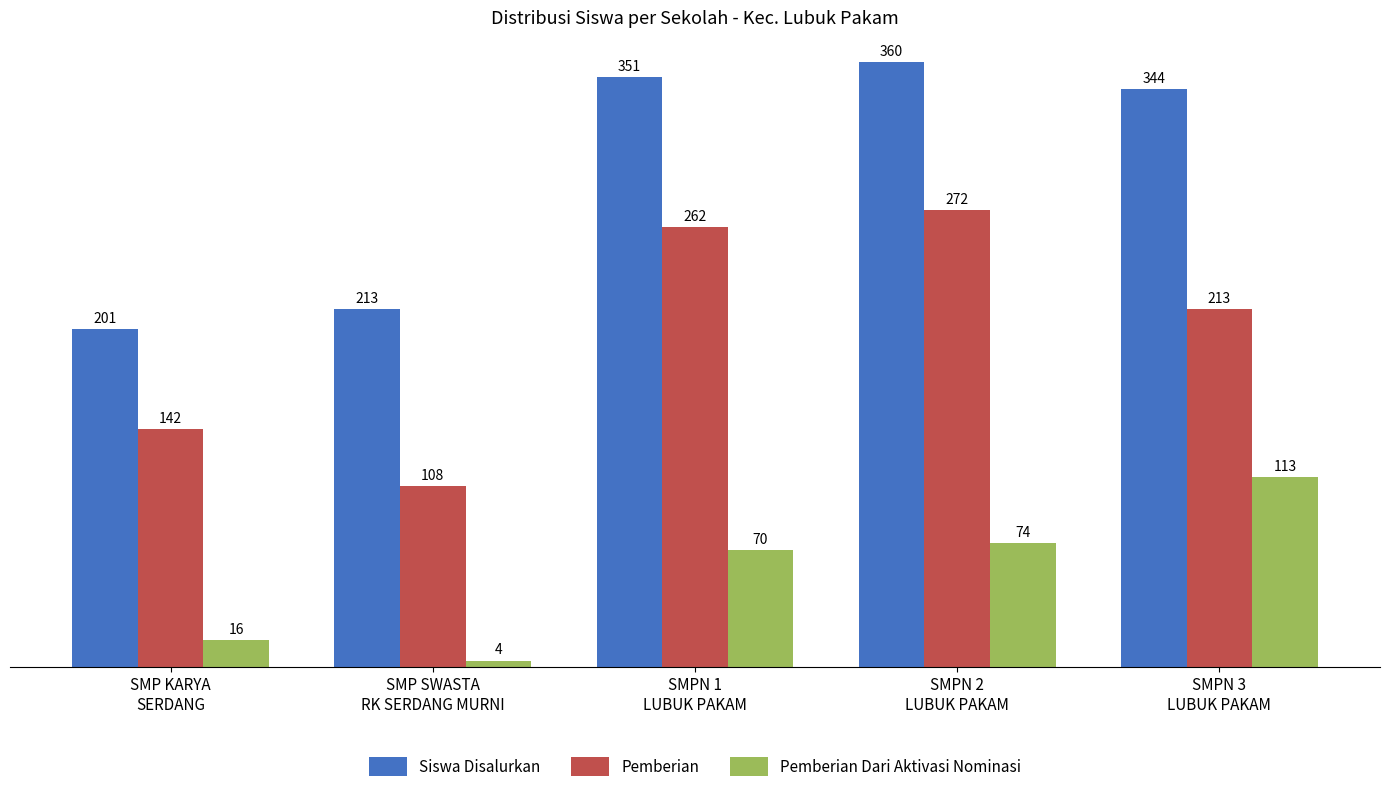

At which category is the sum across all series the highest?

SMPN 2
LUBUK PAKAM